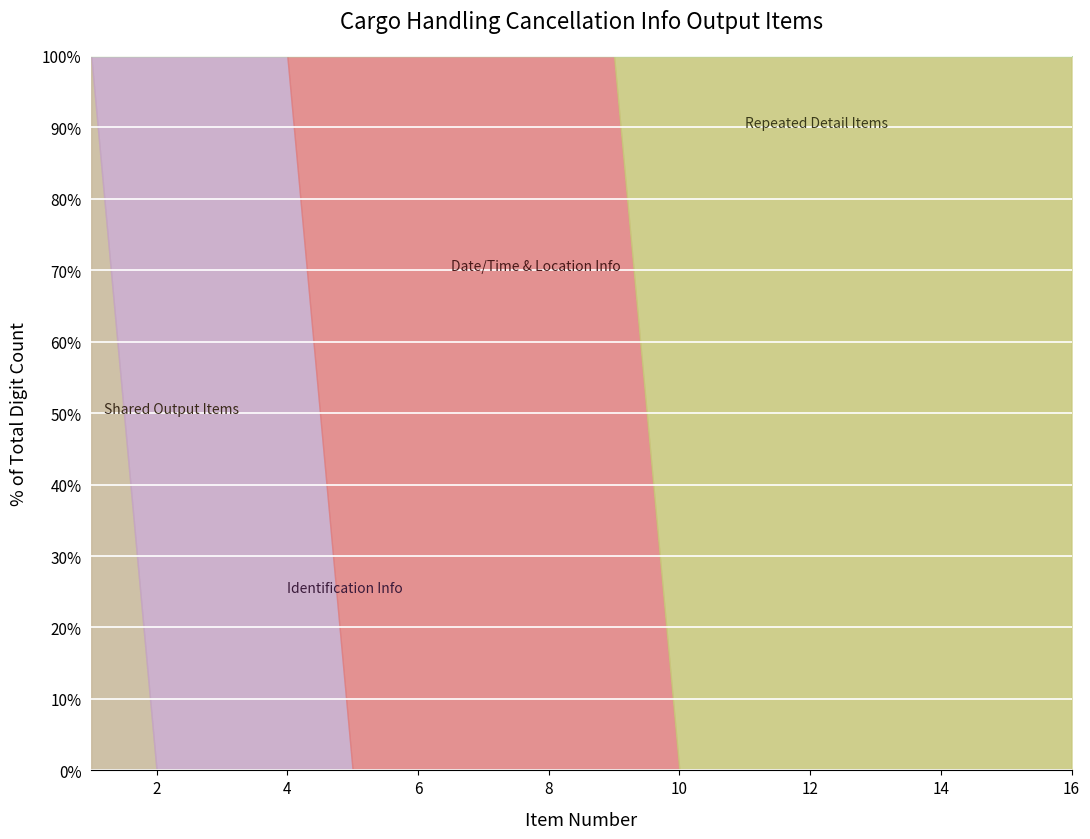

What is the sum of all Digit Count values?

574